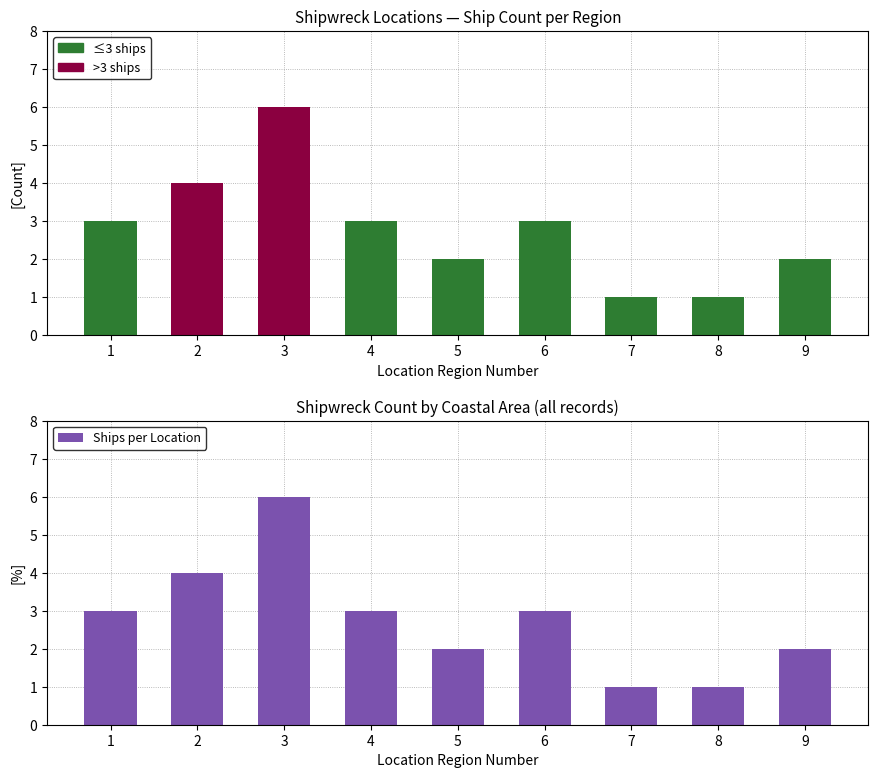

What is the minimum value shown in the chart?

1